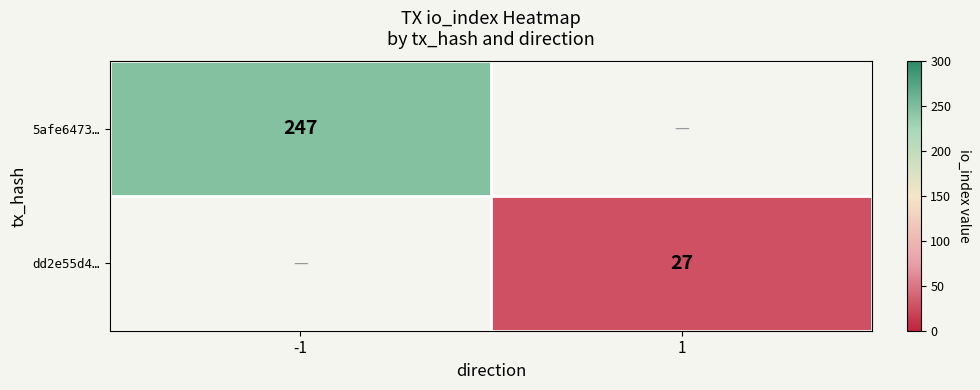

The 5afe6473… series shows 247 at -1. True or false?

True